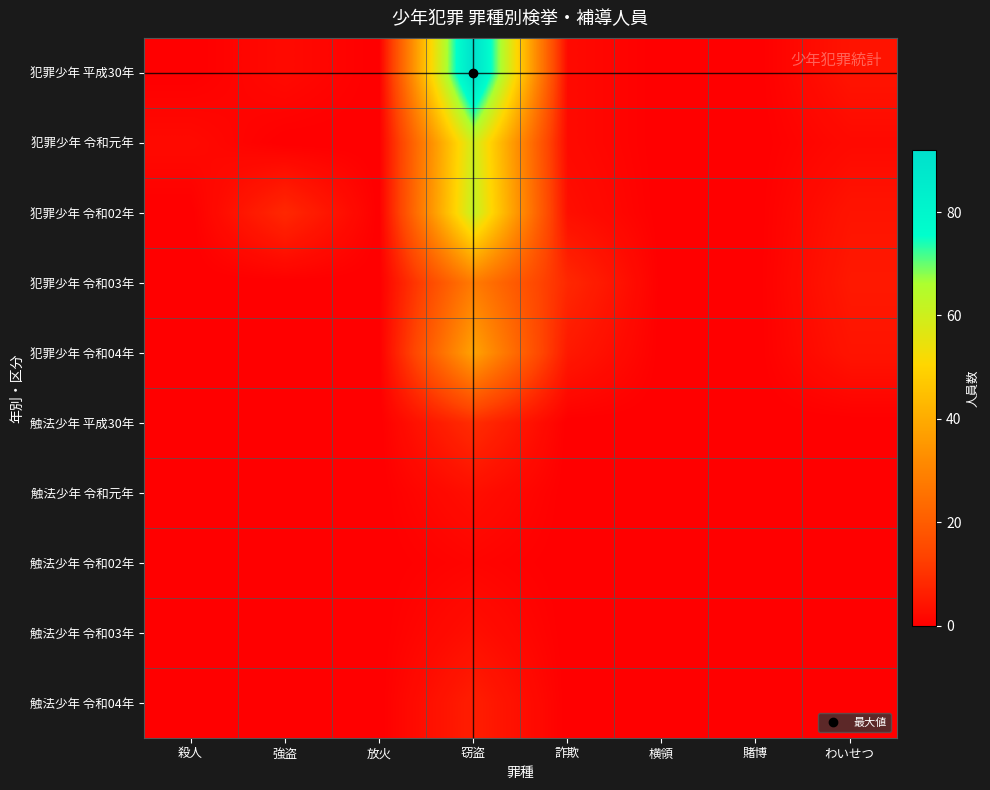

Between 殺人 and わいせつ, which is larger?

わいせつ